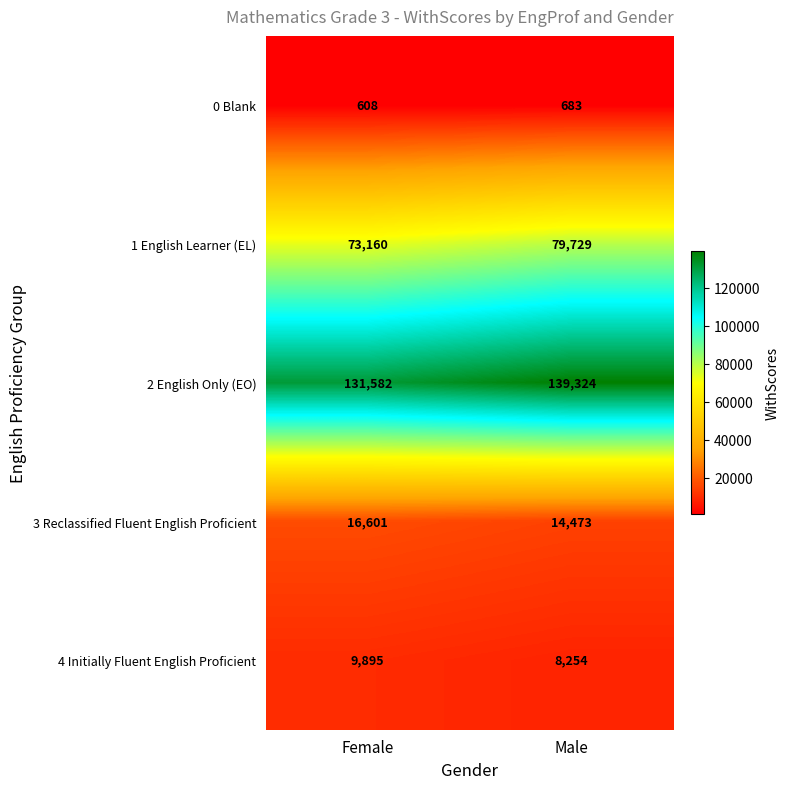

True or false: 4 Initially Fluent English Proficient has a value of 9895 at Female.

True